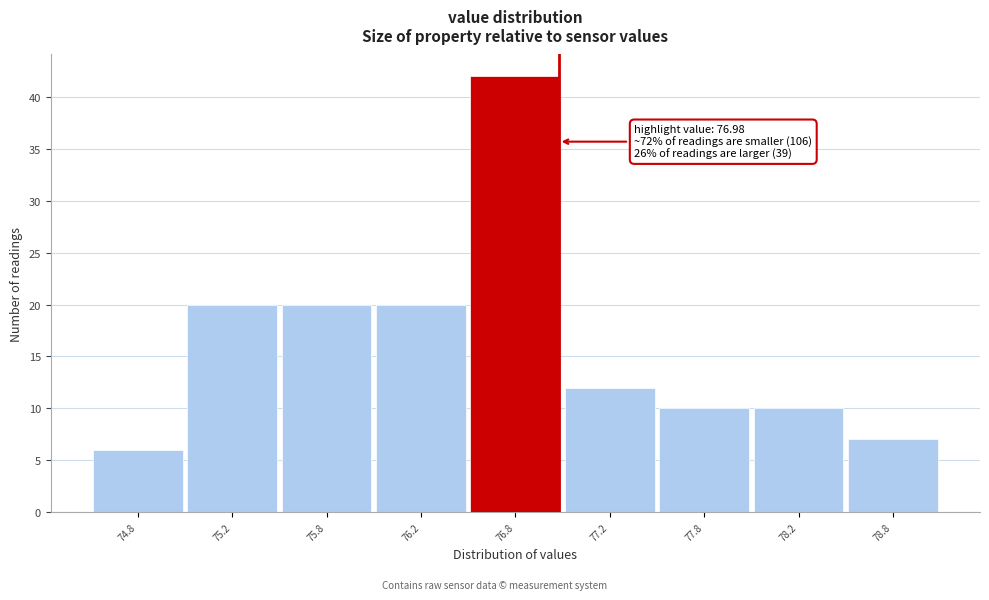

Reading left to right, what are all the values shown in this chart?

6	20	20	20	42	12	10	10	7